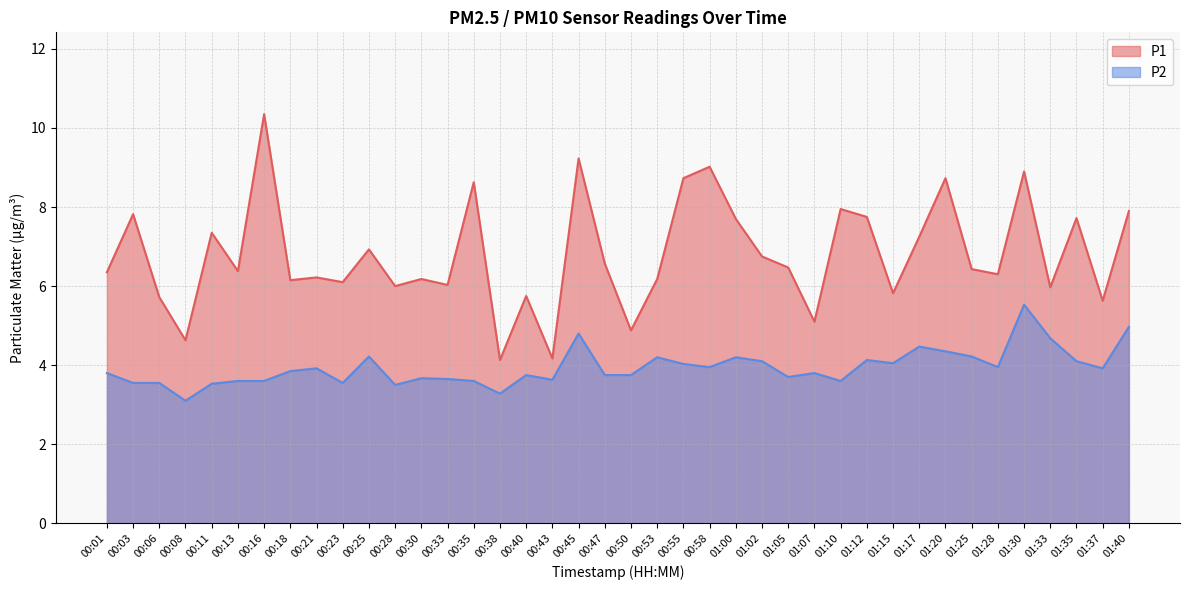

What value does the P1 series have at 00:33?

6.0